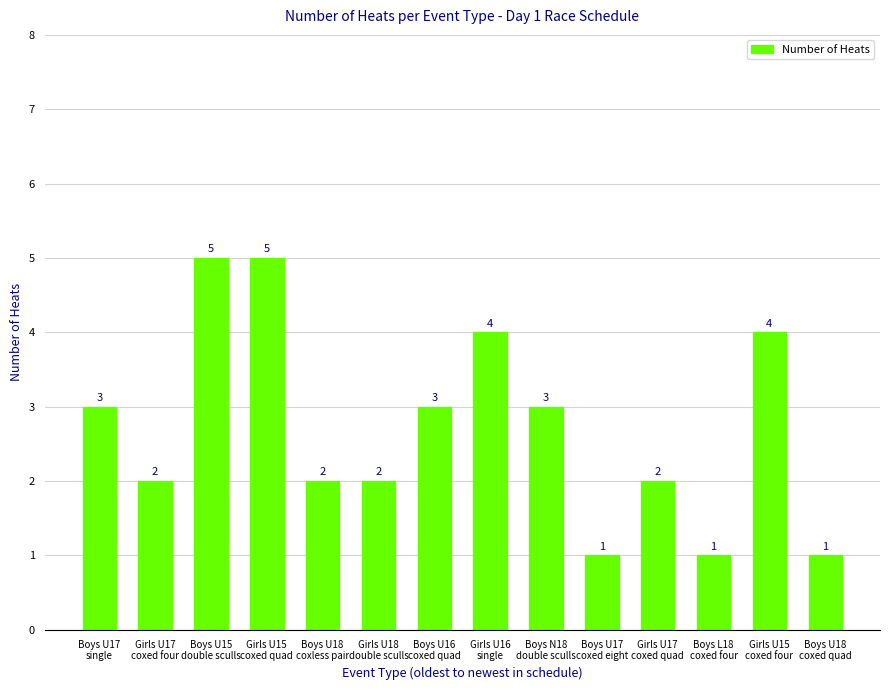

What is the ratio of the value at Girls U17
coxed four to the value at Boys U17
single?

0.7